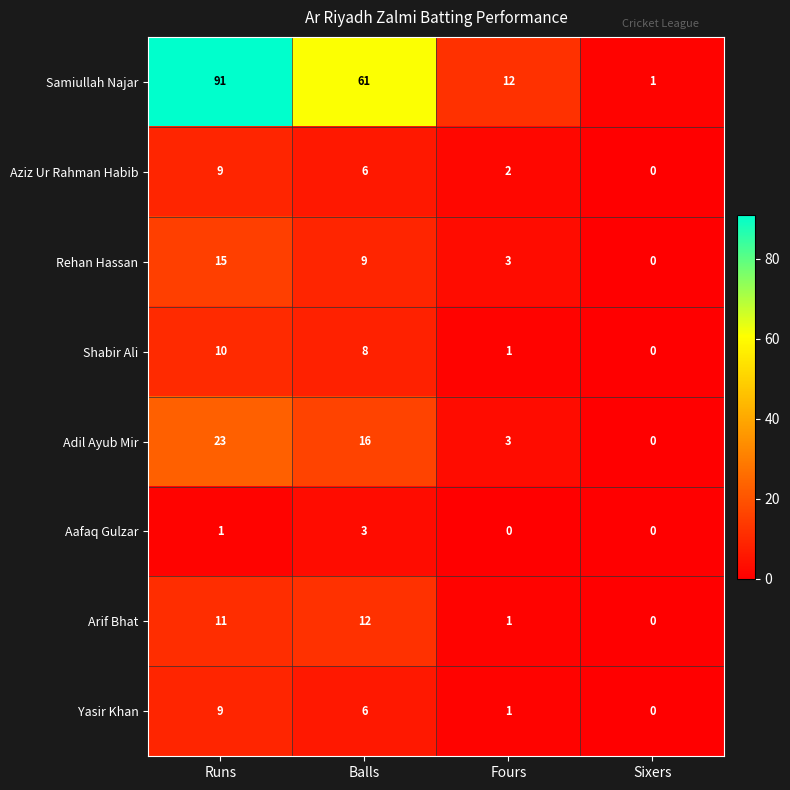

What is the total value across all series at Runs?

169